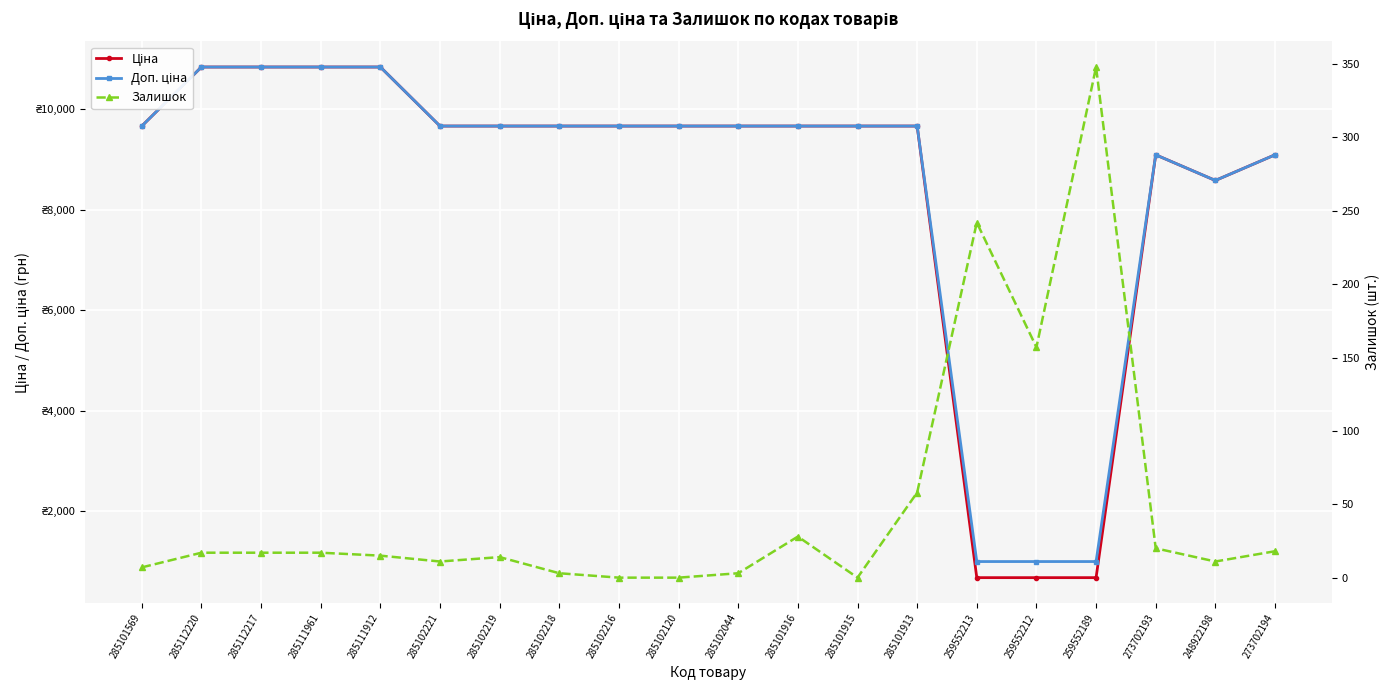

How many interior local valleys does the Залишок series have?

4